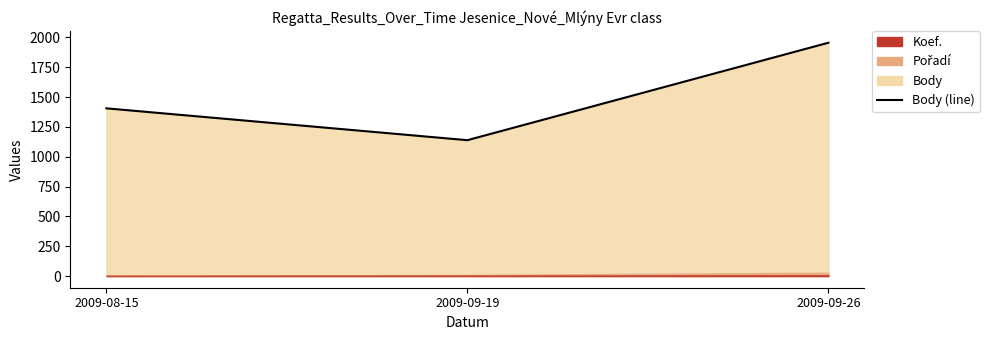

Reading left to right, what are all the values shown in this chart?

1406	1139	1956